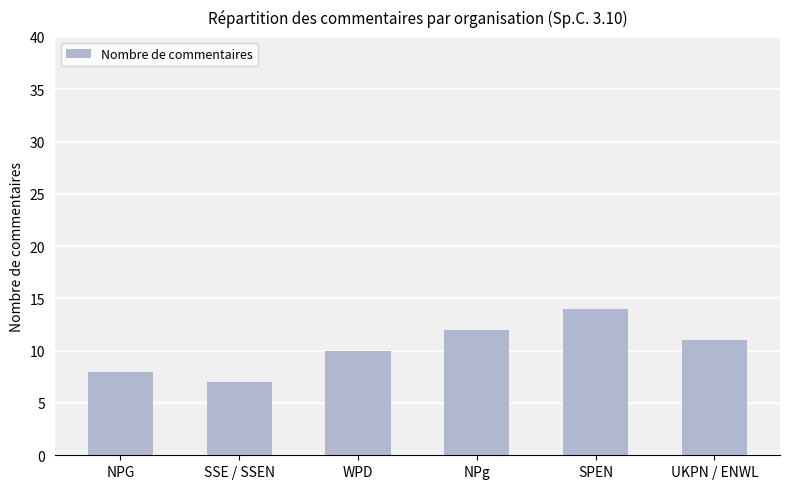

How many series are shown in this chart?

1